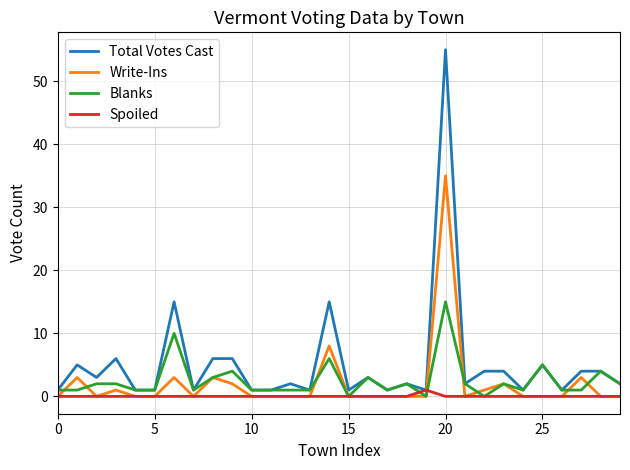

Which series has the largest total across all categories?

Total Votes Cast